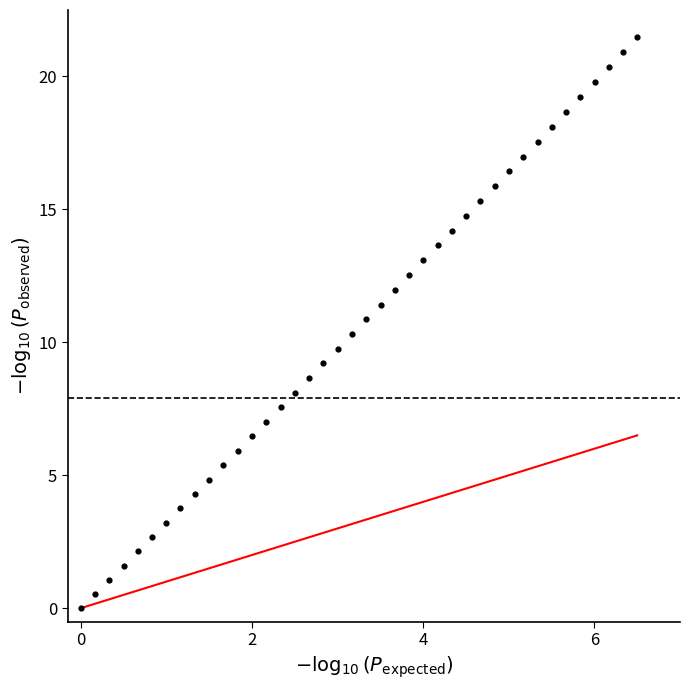

What is the range of X values (max minus min)?

6.5